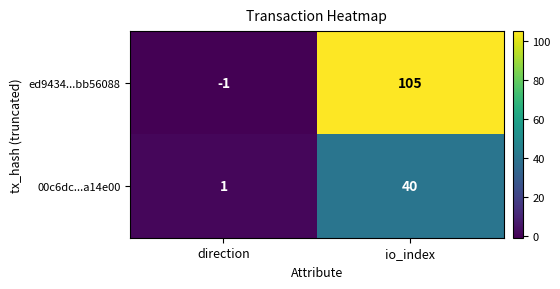

Which category has the lowest value in the ed9434...bb56088 series?

direction